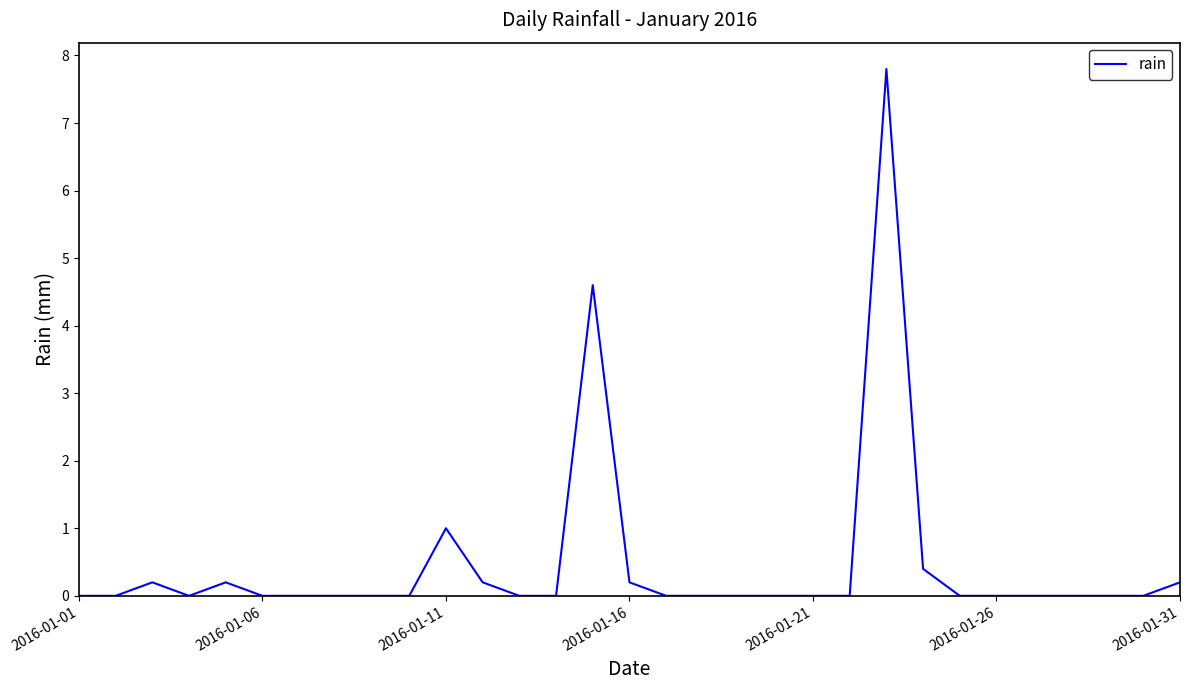

What is the difference between the maximum and minimum values?

7.8